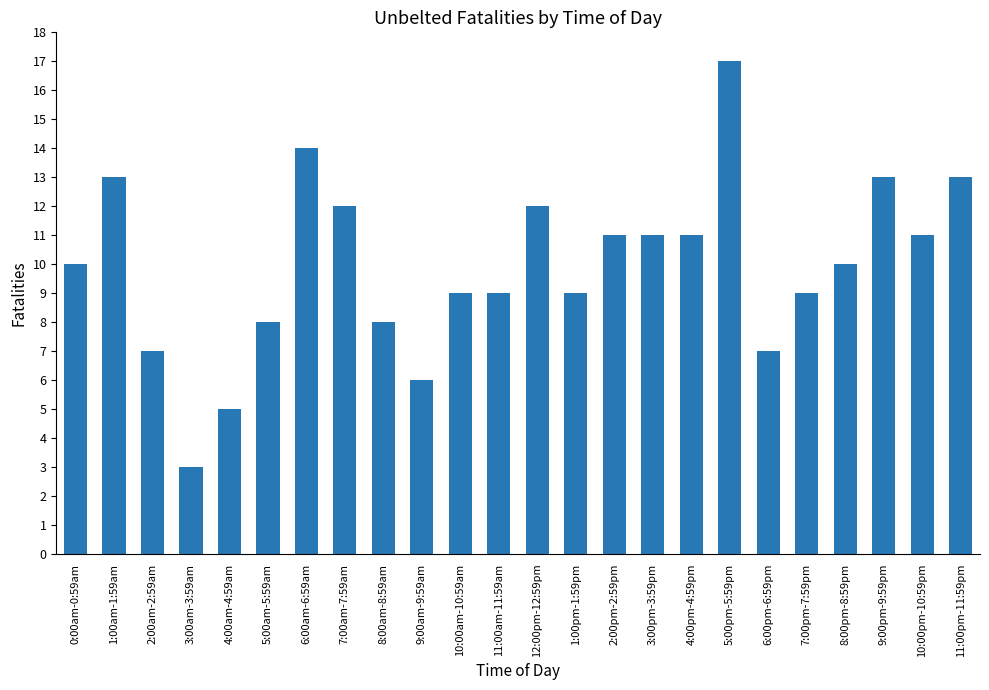

What is the average value?

10